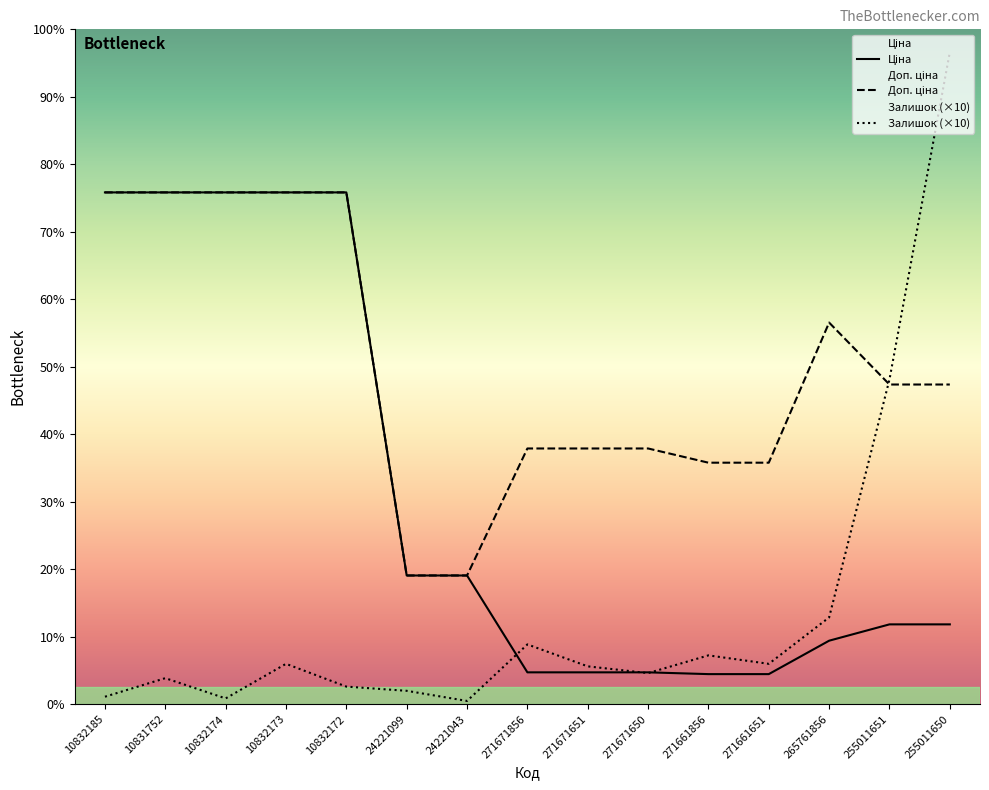

Which category has the highest value in the Доп. ціна series?

10832185